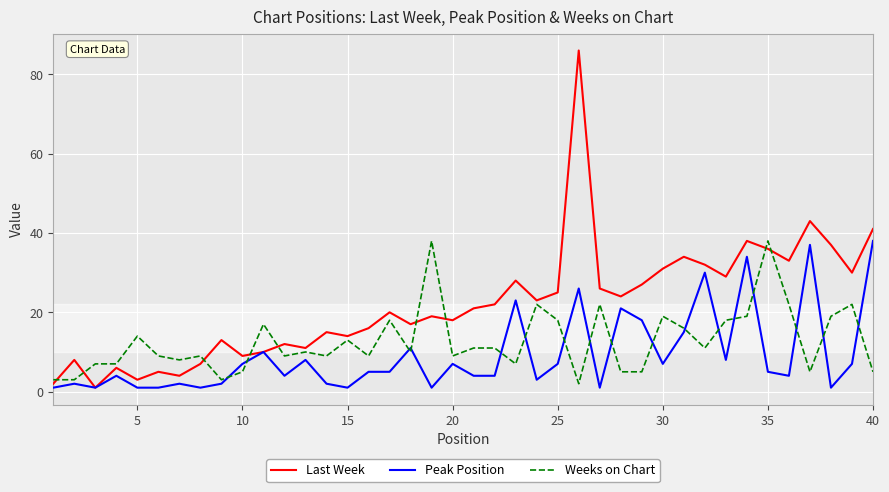

What is the difference between the maximum and minimum values in the Weeks on Chart series?

36